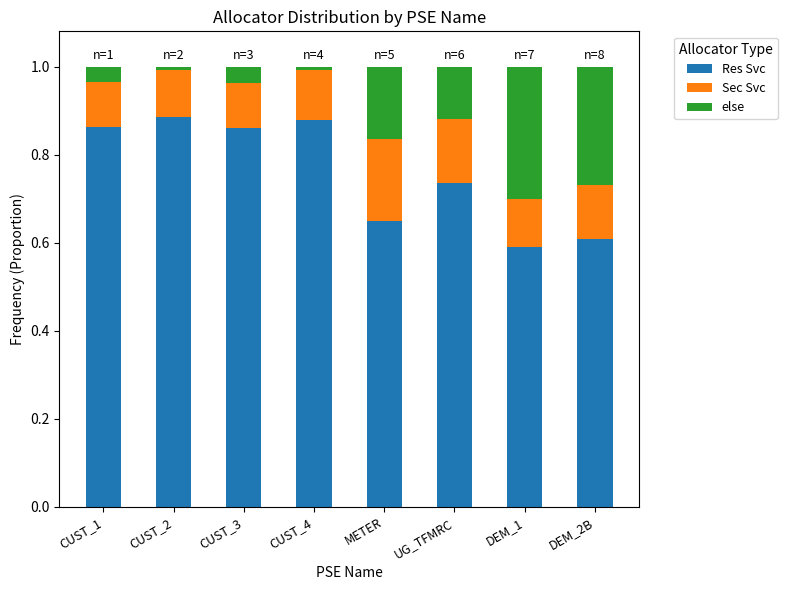

What is the average value of the Res Svc series?

0.8